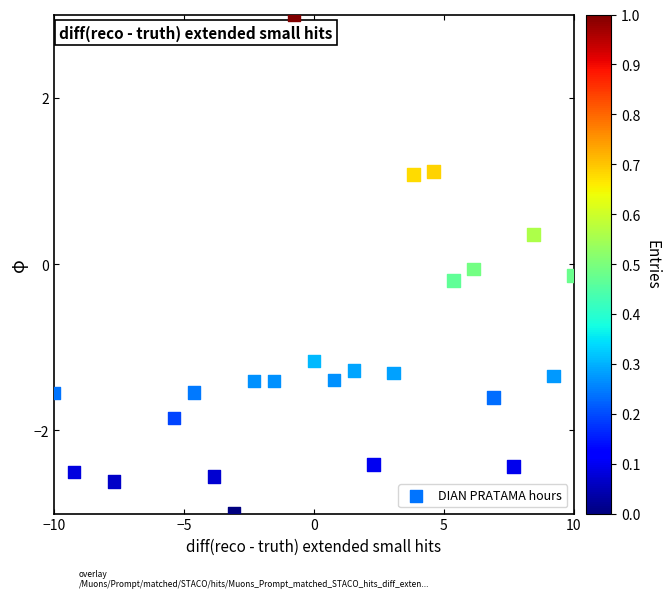

What is the range of Y values (max minus min)?

6.0